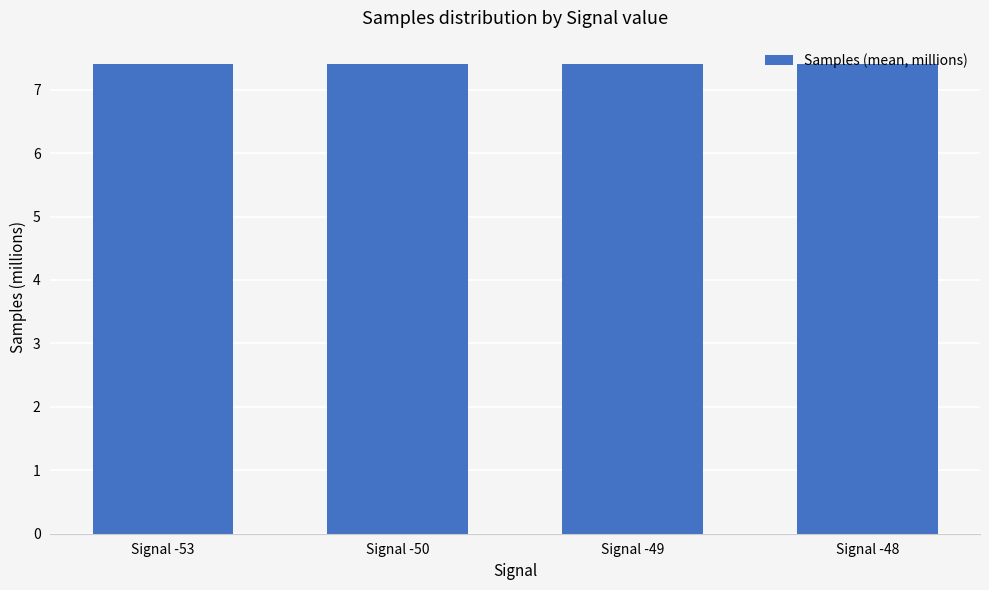

What is the smallest value displayed?

7.4